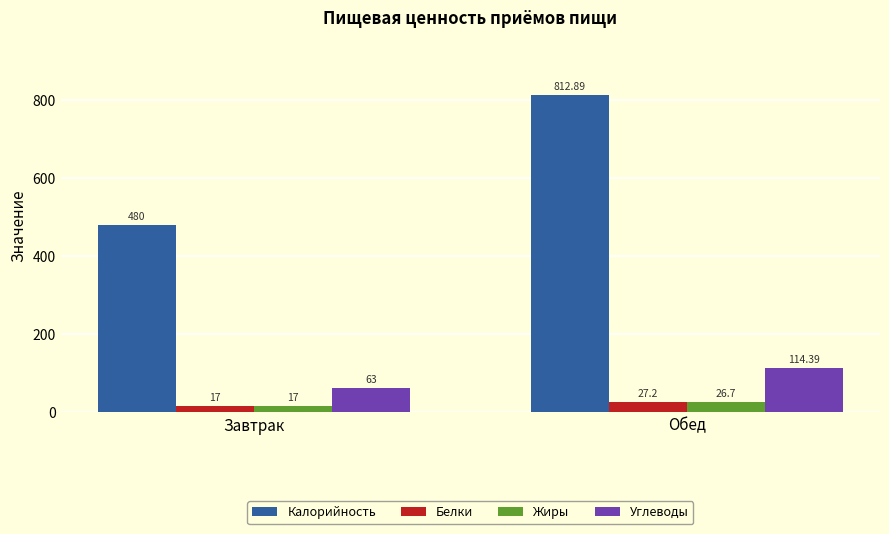

What is the difference between the highest and lowest values at Обед?

786.2